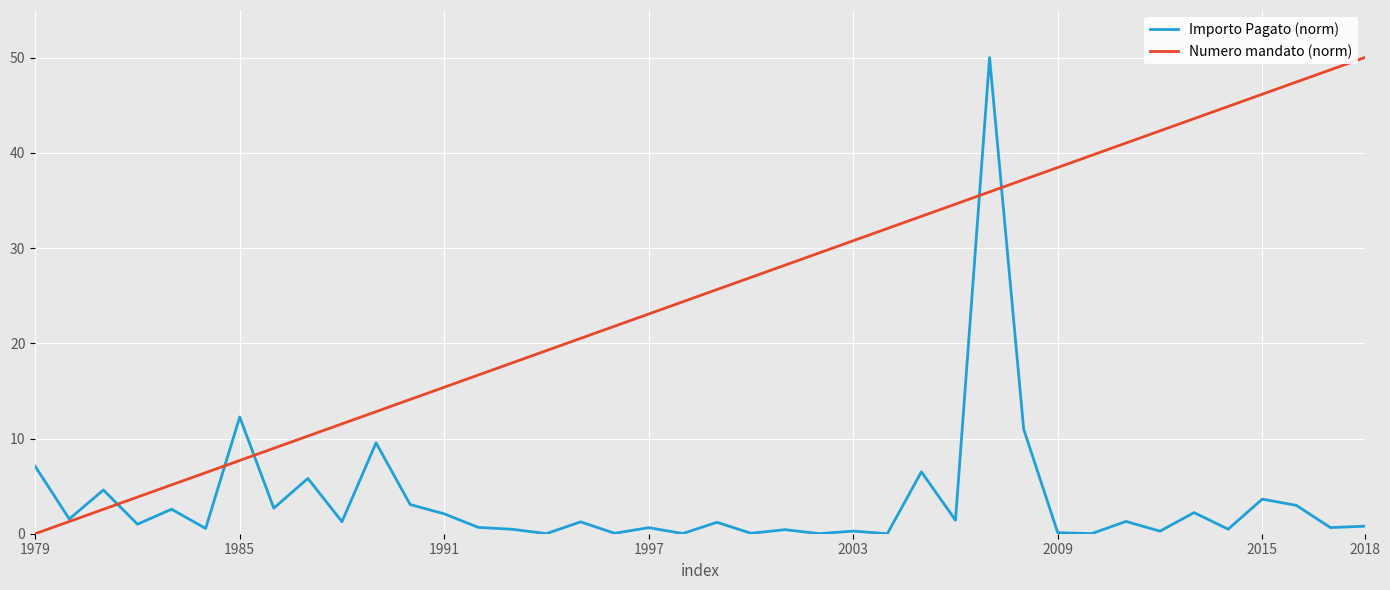

Which series ends up on top after the final intersection of Importo Pagato (norm) and Numero mandato (norm)?

Numero mandato (norm)